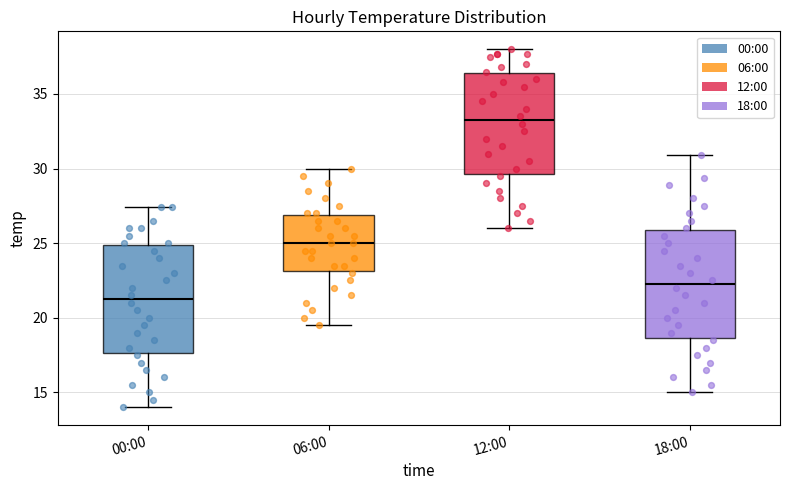

Which box has the lowest median line?

00:00